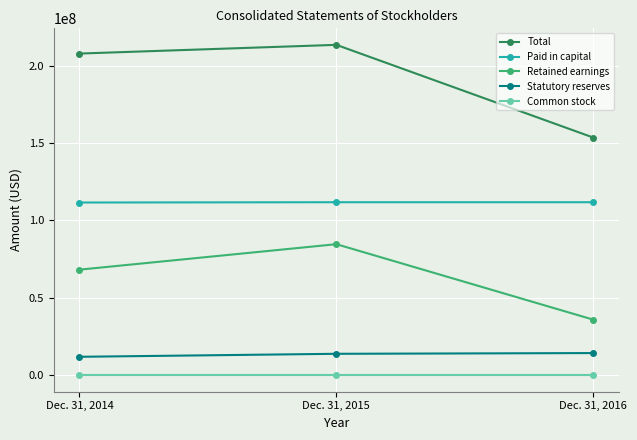

What is the average value of the Total series?

191642903